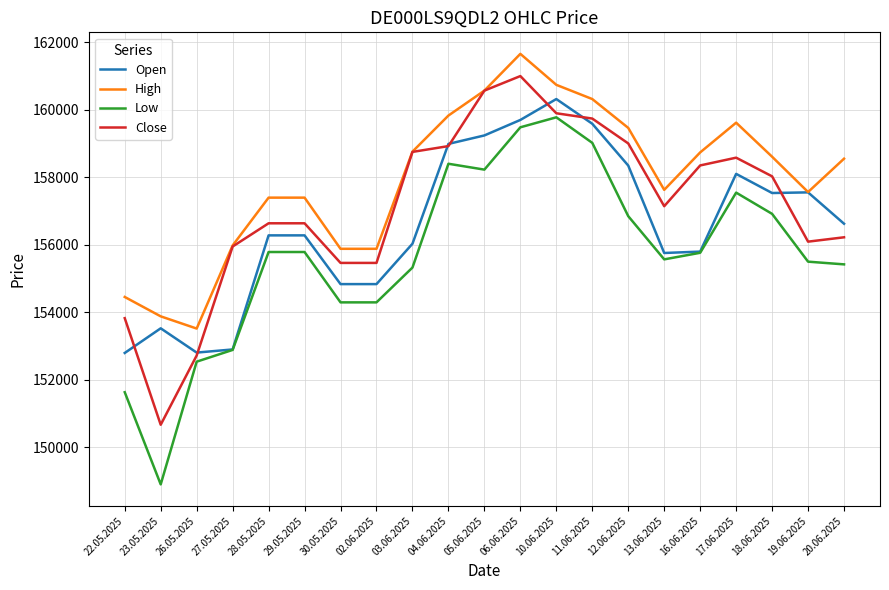

What is the spread (max minus min) of values at 26.05.2025?

981